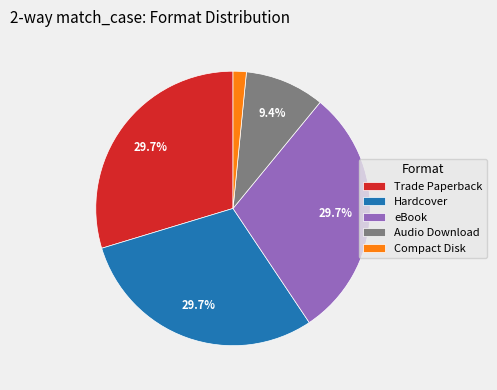

Does any single category account for the majority?

No